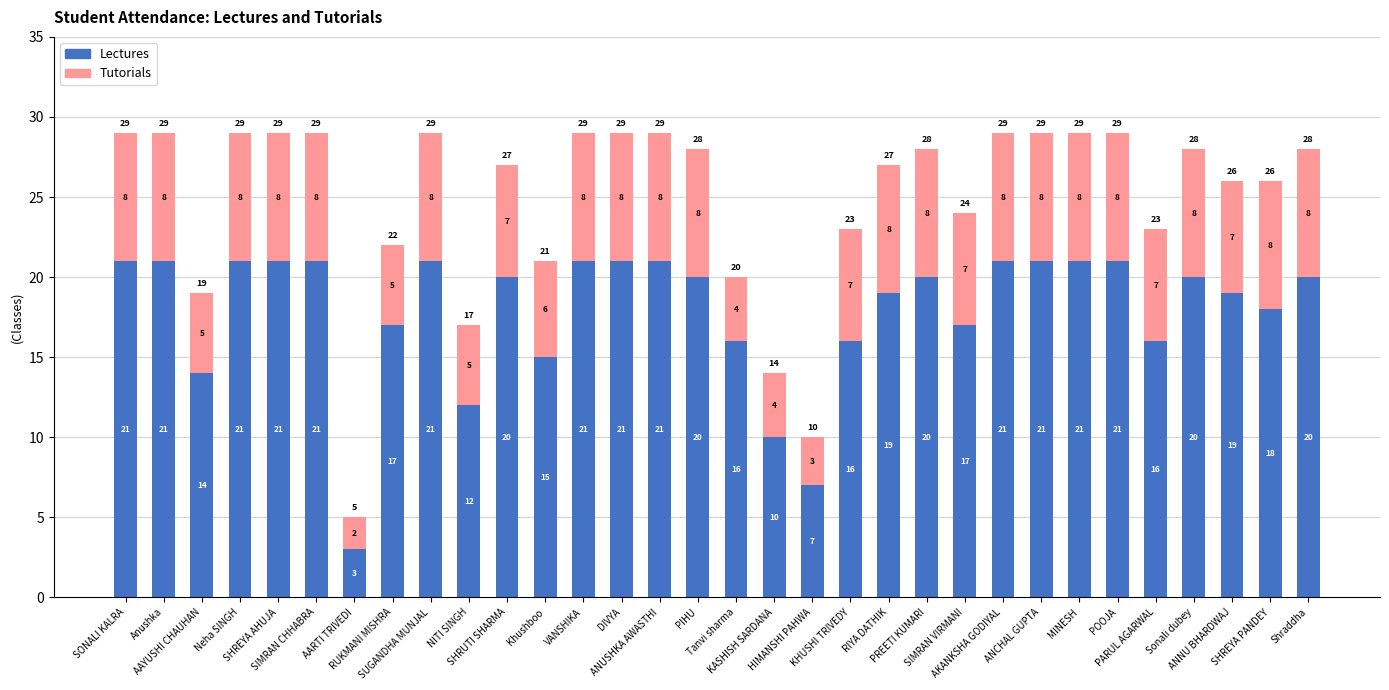

What is the difference between the maximum and minimum values in the Lectures series?

18